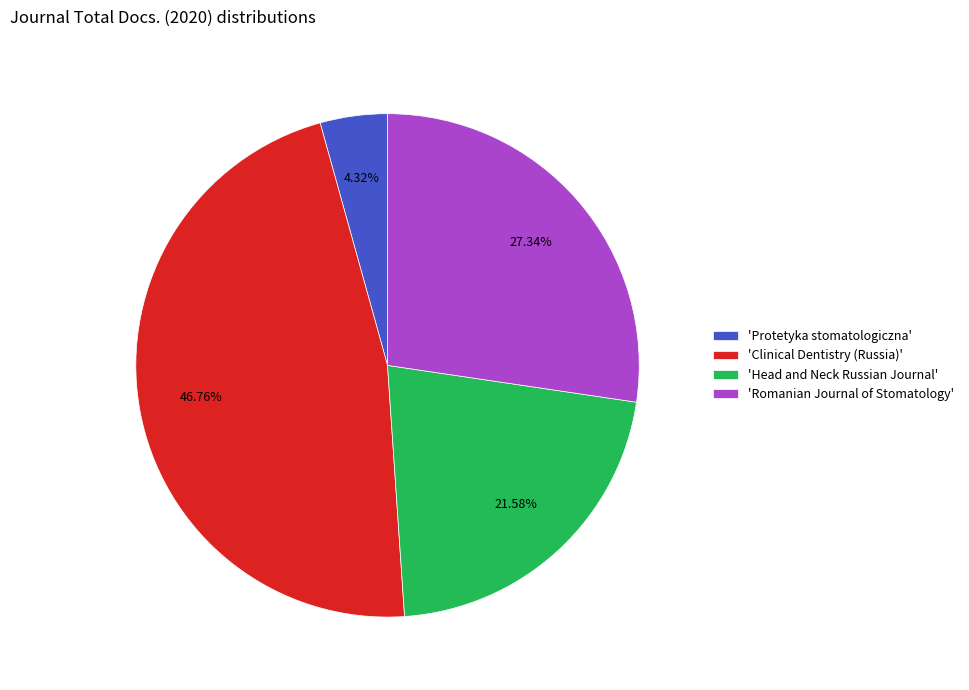

To the nearest percent, what is the average slice percentage?

25%